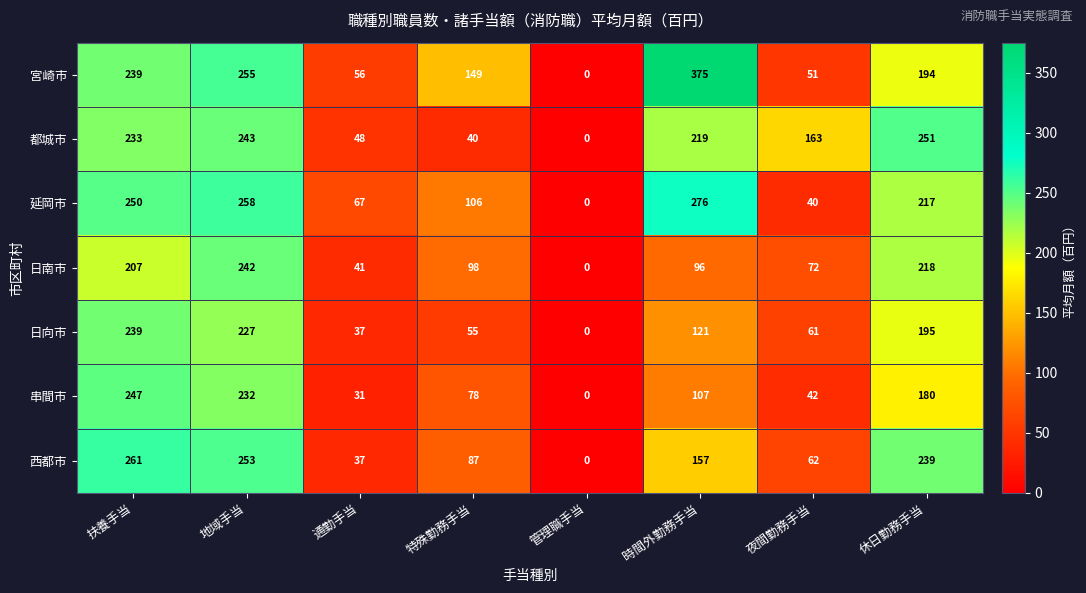

Is the value of 西都市 at 管理職手当 greater than the value of 日南市 at 休日勤務手当?

No